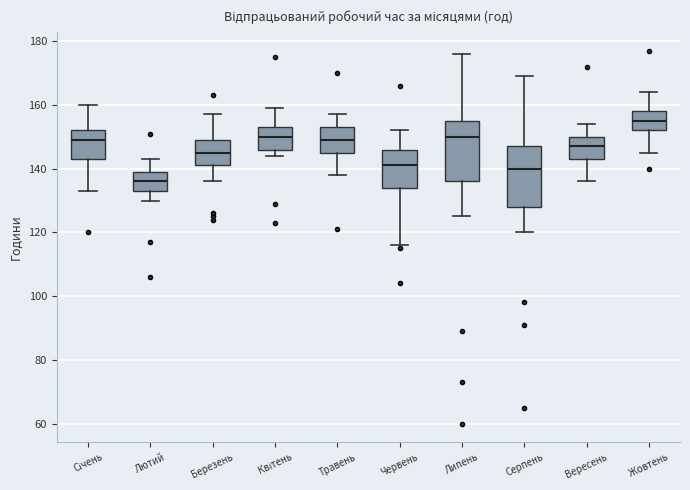

Which box has the lowest median line?

Лютий